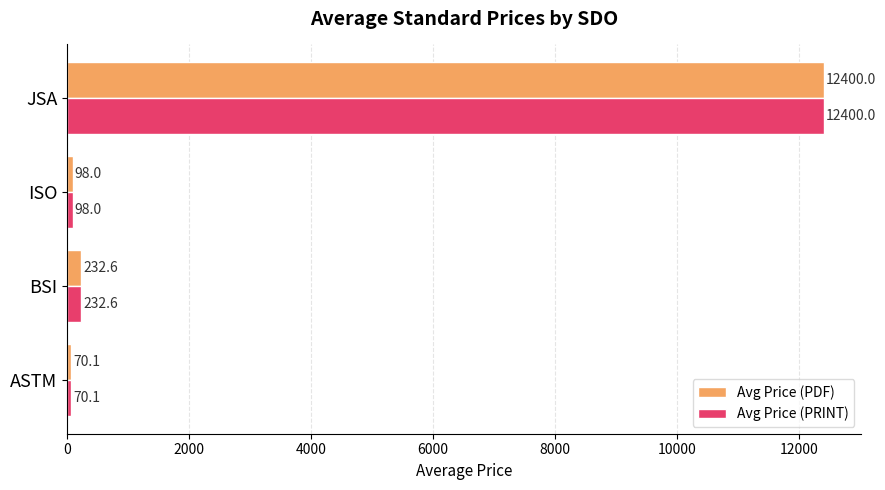

What value does the Avg Price (PRINT) series have at BSI?

232.6